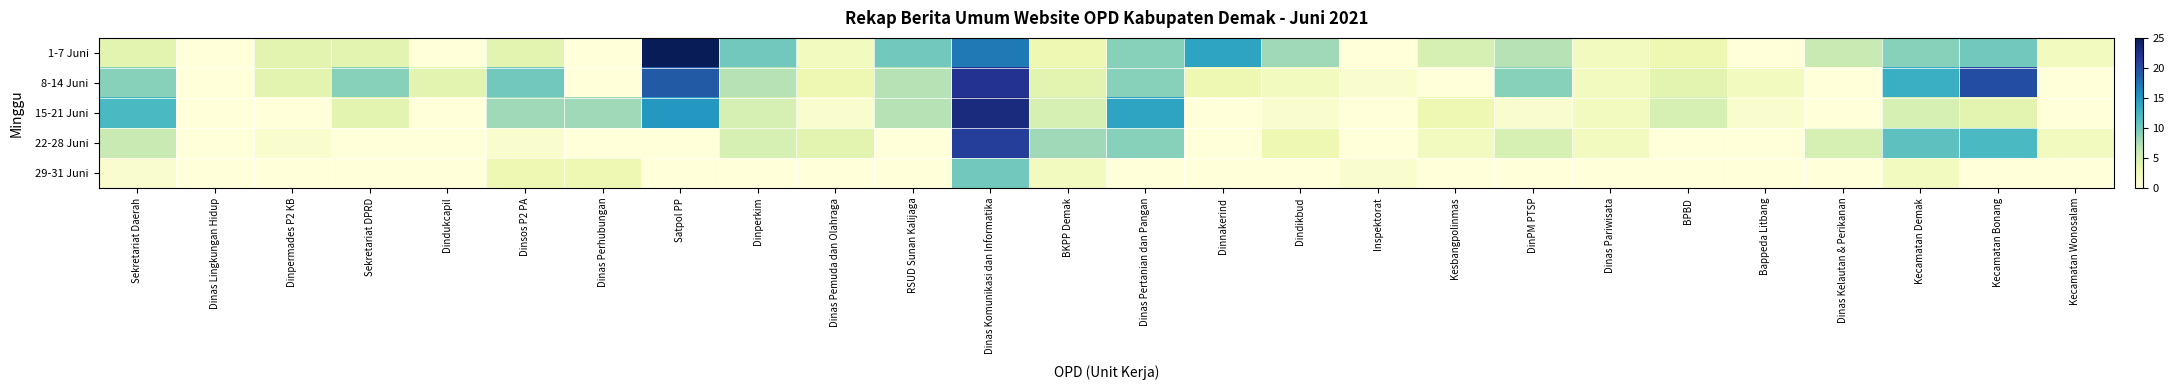

At which category does the chart reach its minimum across all series?

Dinas Lingkungan Hidup